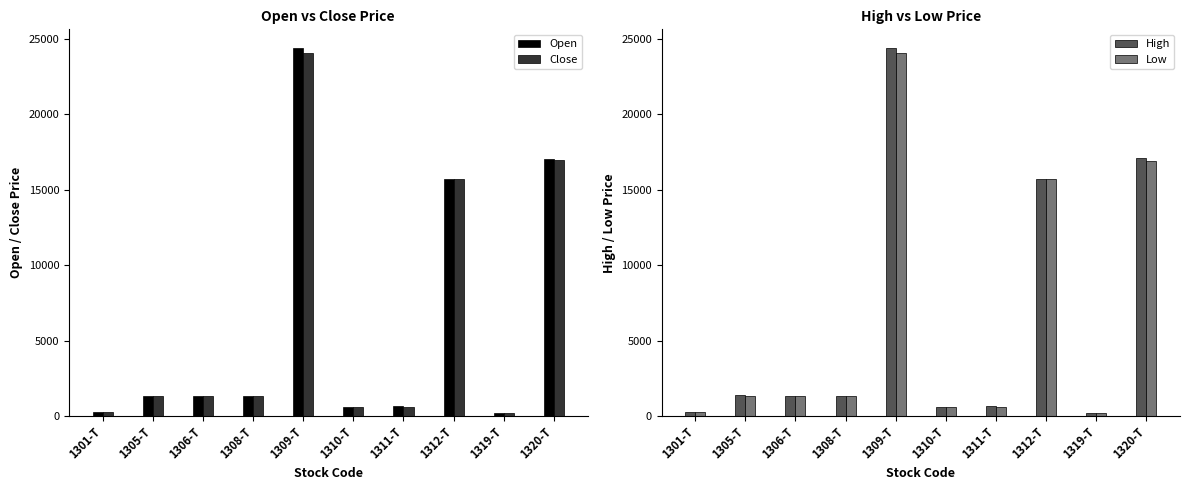

How many bars are there in total?

40